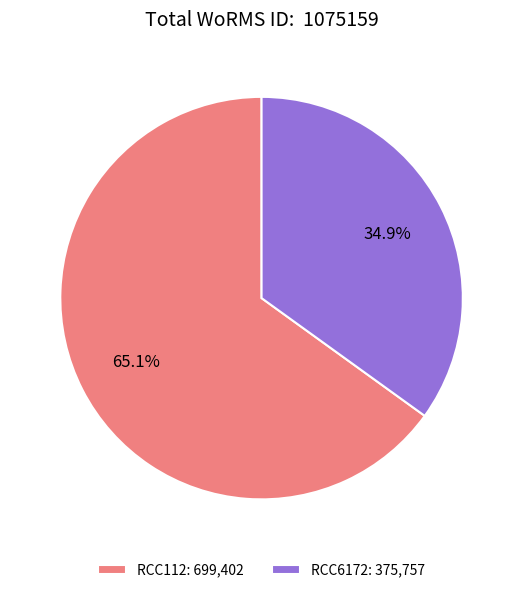

To the nearest percent, what portion does RCC112 represent?

65%